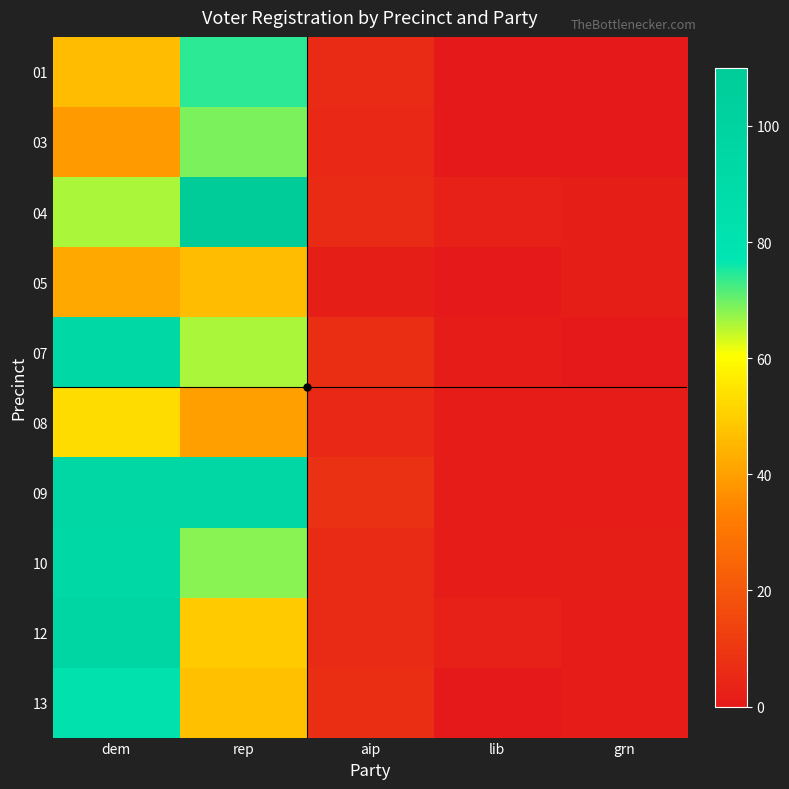

At which category is the sum across all series the highest?

dem